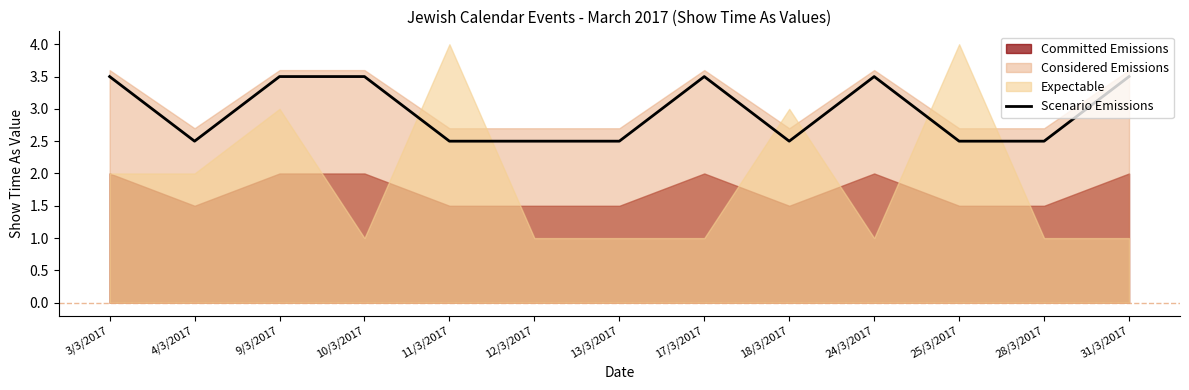

What is the label of the 1st point from the left?

3/3/2017